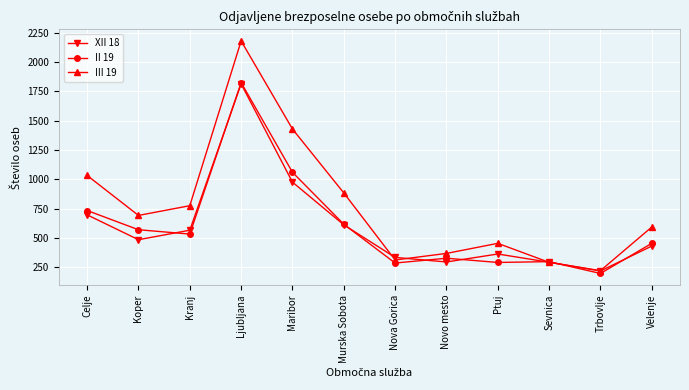

Where is the first local maximum for II 19?

Ljubljana